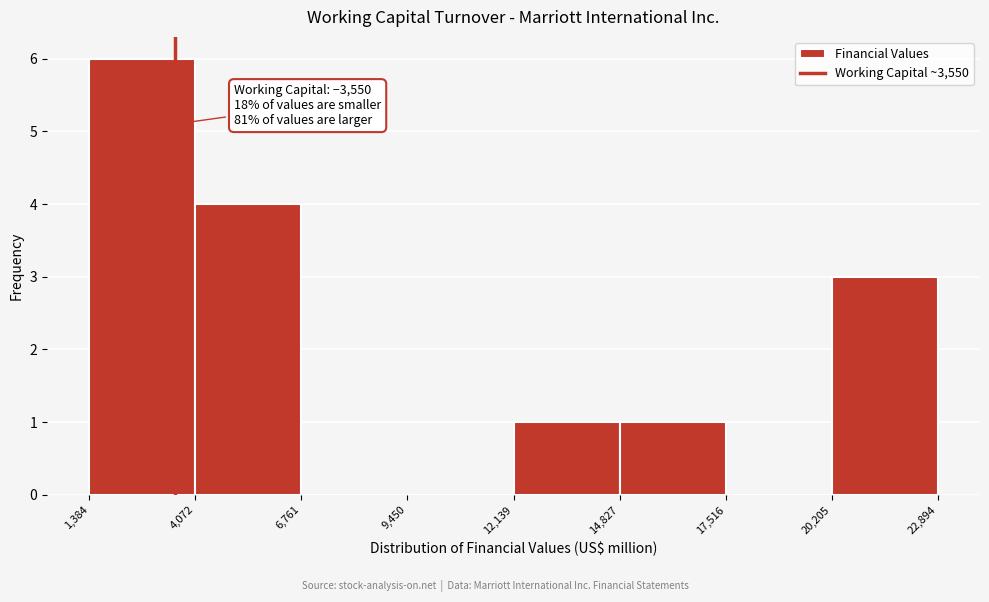

Over which range of the x-axis is the bar tallest?

1,384 to 4,072